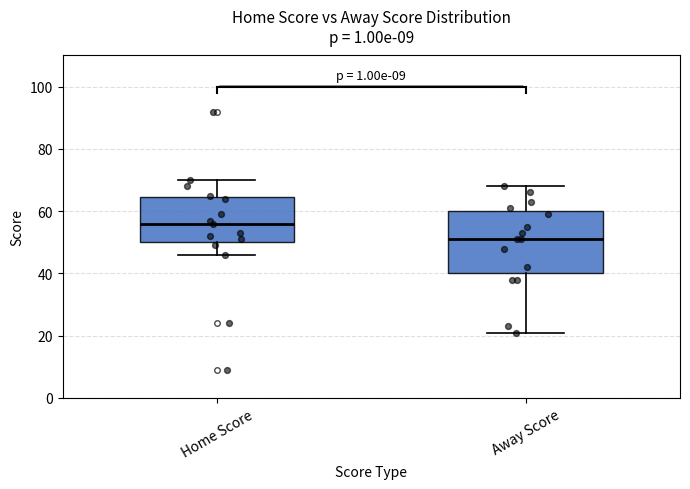

Where does the lower whisker of the box for Home Score end on the y-axis? The values are not printed on the chart, so give them approximately, as read against the axis.

46